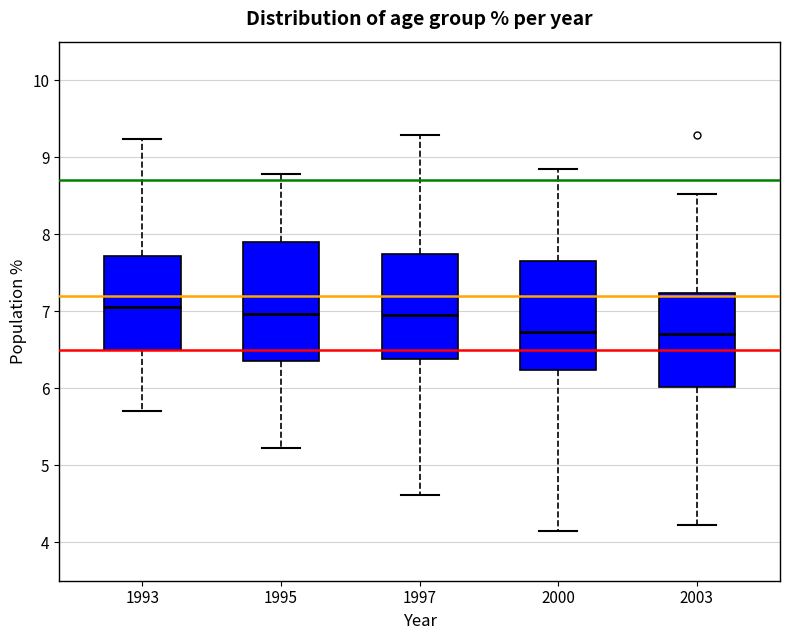

Where does the lower whisker of the box at x = 1993 end on the y-axis? The values are not printed on the chart, so give them approximately, as read against the axis.

5.7